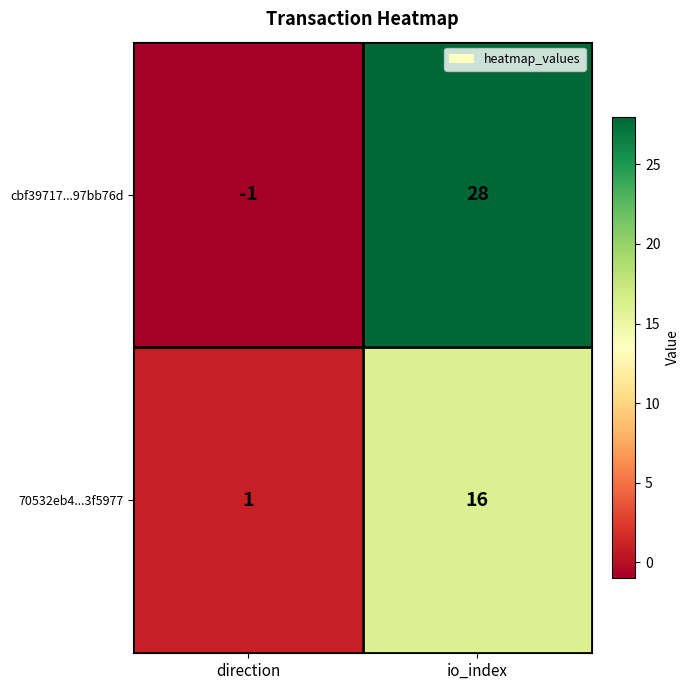

What is the difference between the maximum and minimum values in the cbf39717...97bb76d series?

29